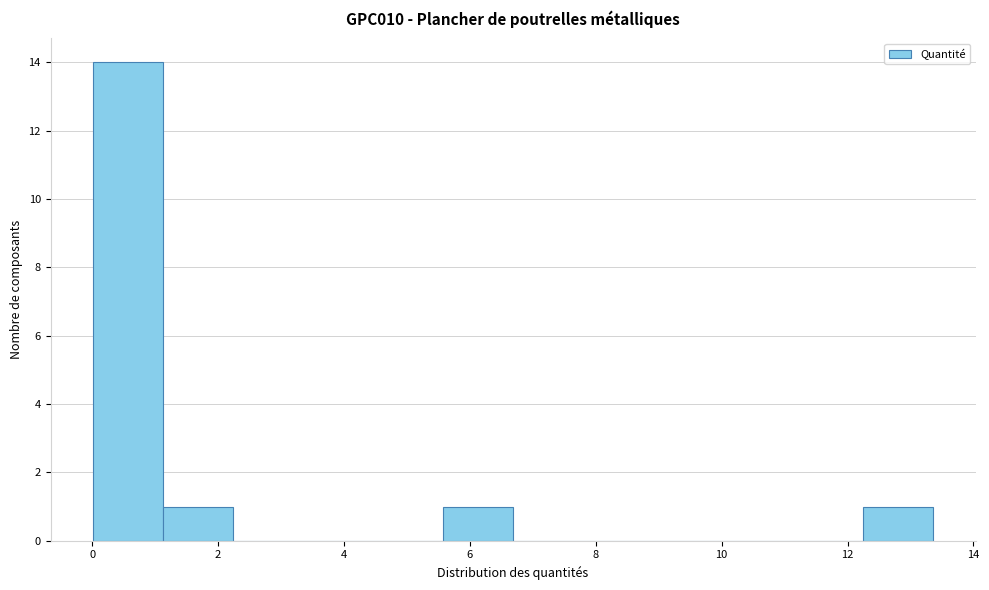

Reading left to right, transcribe this chart: for each bar, give the range it covers on the x-axis and its height. Neither the bar edges nor the heights are printed on the chart, so give them approximately, as read against the axes.

0.0 to 1.2: 14
1.2 to 2.2: 1
2.2 to 3.4: 0
3.4 to 4.4: 0
4.4 to 5.6: 0
5.6 to 6.6: 1
6.6 to 7.8: 0
7.8 to 9.0: 0
9.0 to 10.0: 0
10.0 to 11.2: 0
11.2 to 12.2: 0
12.2 to 13.4: 1